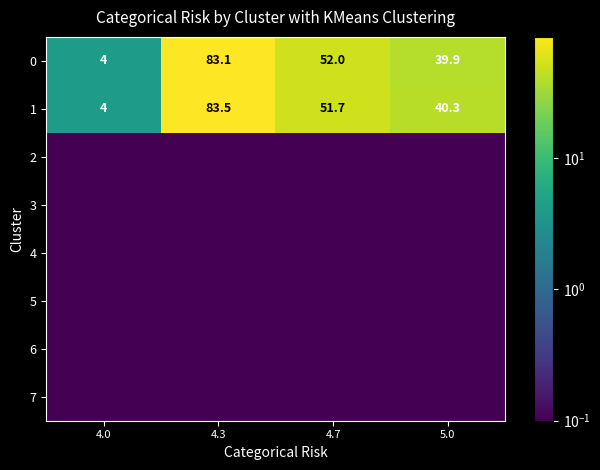

Between 4.3 and 4.0, which is larger?

4.3